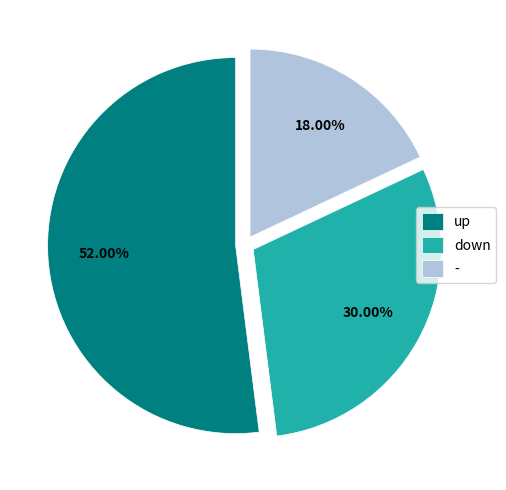

Rank the categories by value from lowest to highest.

-, down, up